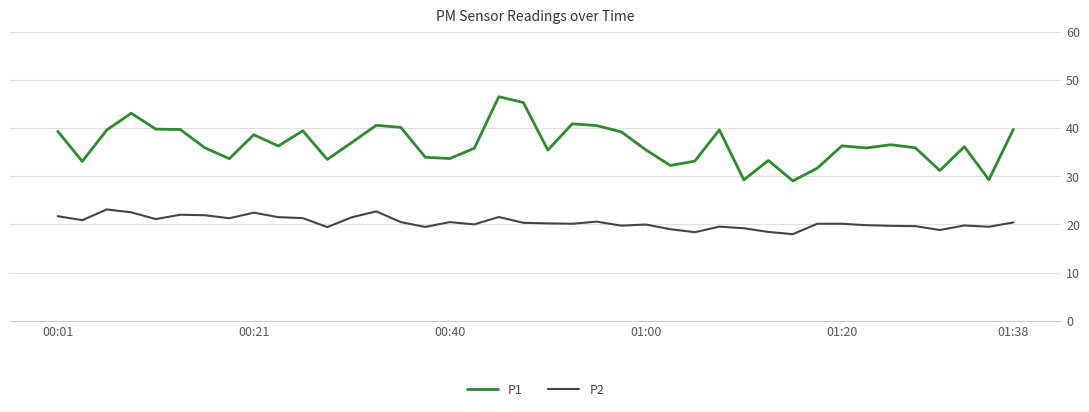

Is this an area chart (filled region under the line)?

No